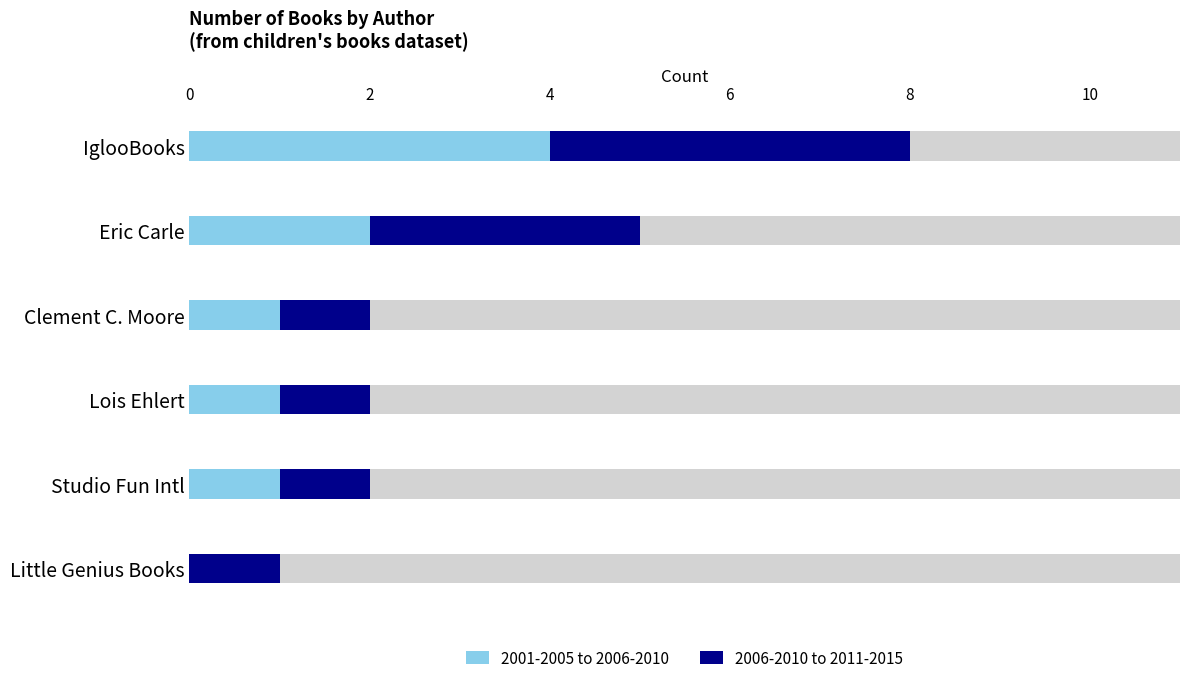

Reading left to right, extract all data points from this chart.

2001-2005 to 2006-2010: 4	2	1	1	1	0
2006-2010 to 2011-2015: 4	3	1	1	1	1